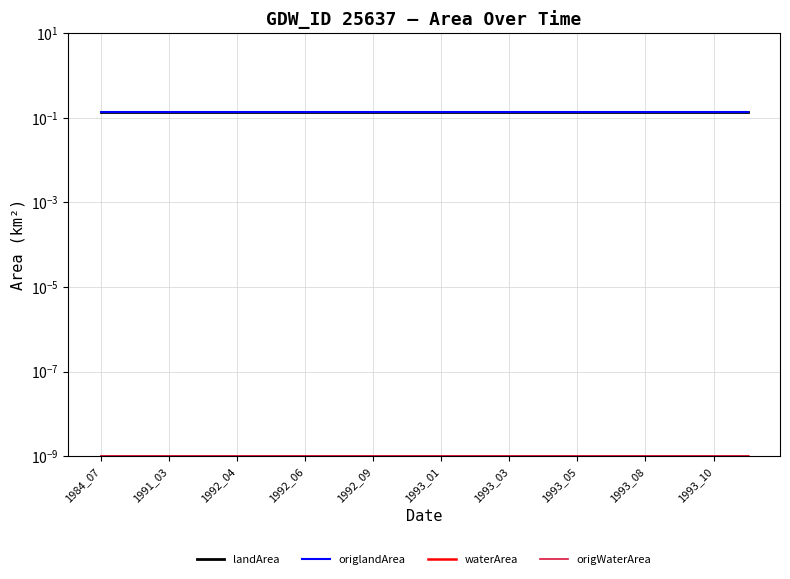

True or false: landArea and origWaterArea cross at least once.

False